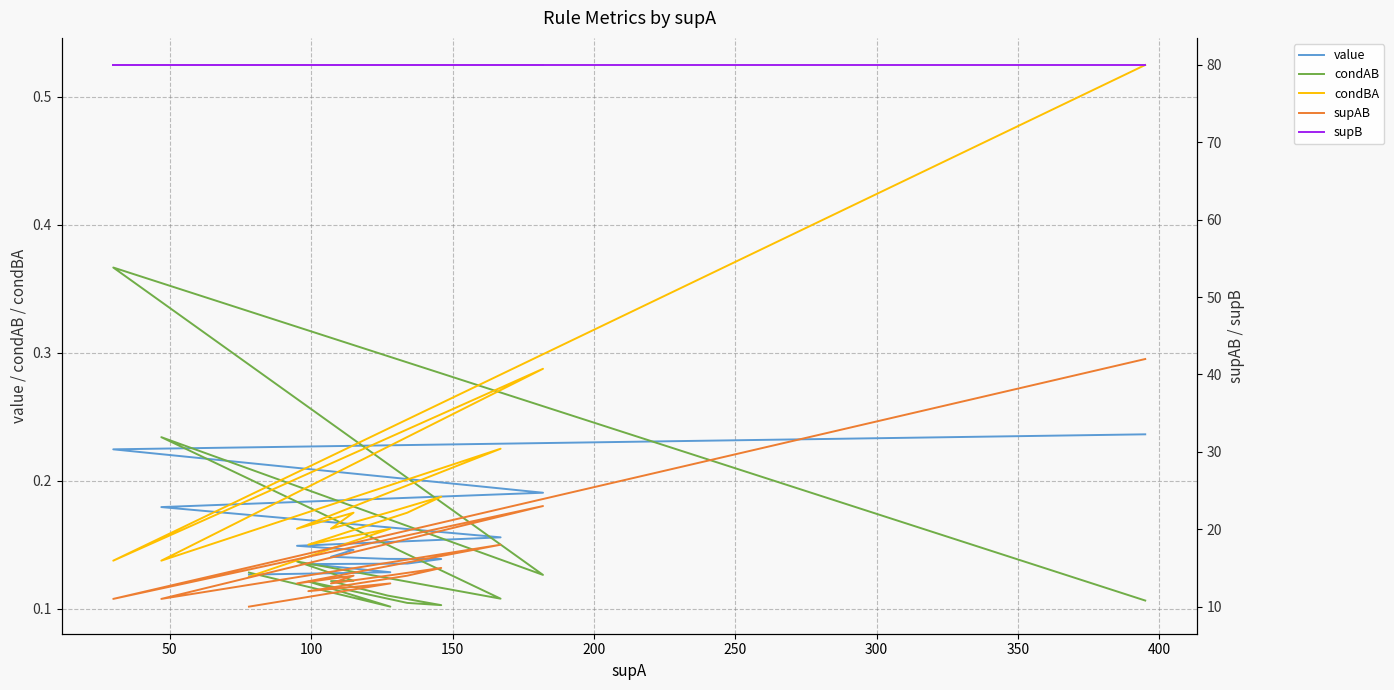

Count the number of data series in this chart.

5